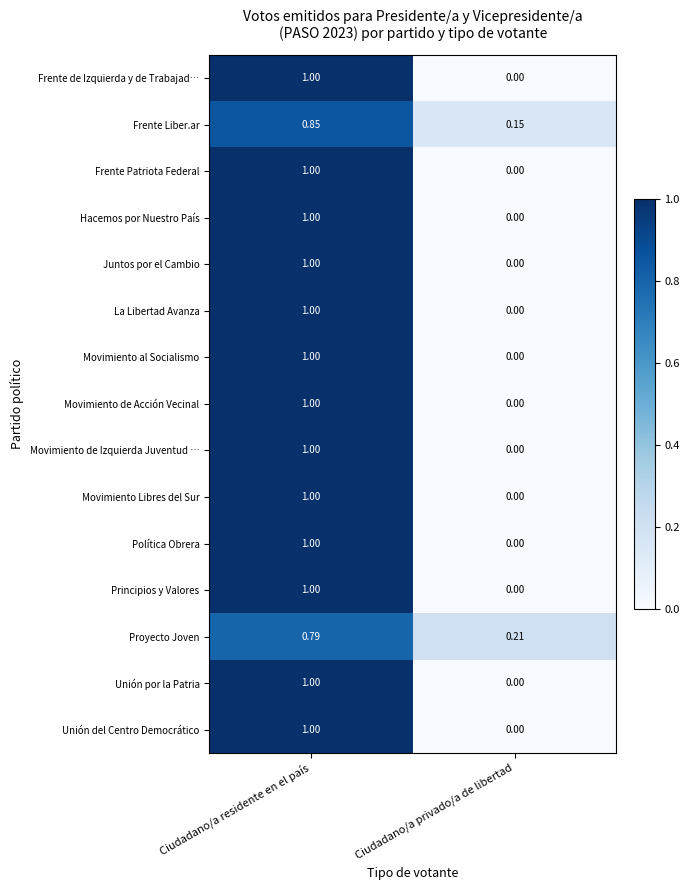

Which category has the lowest value in the Juntos por el Cambio series?

Ciudadano/a privado/a de libertad